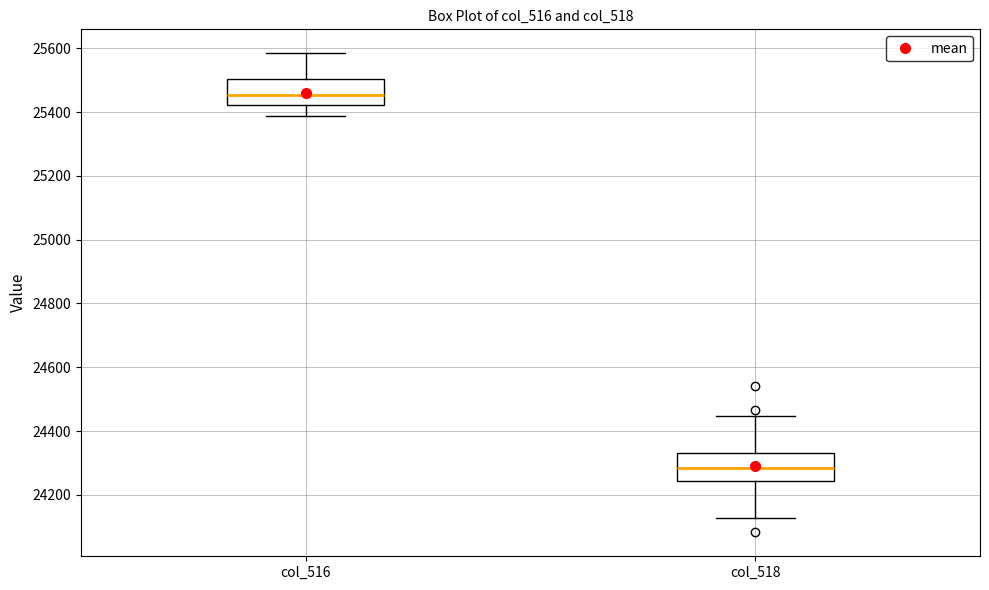

Which box has the lowest median line?

col_518